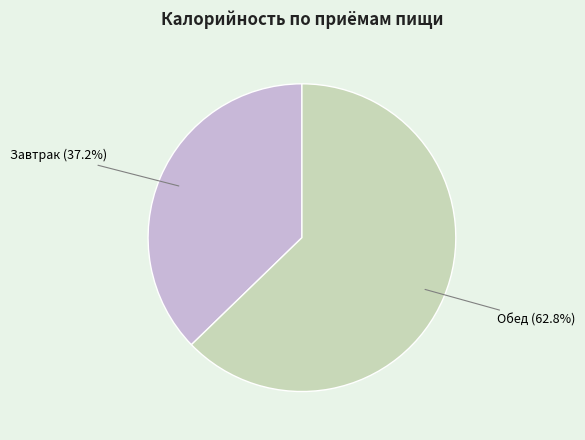

What is the ratio of the value at Завтрак to the value at Обед?

0.6